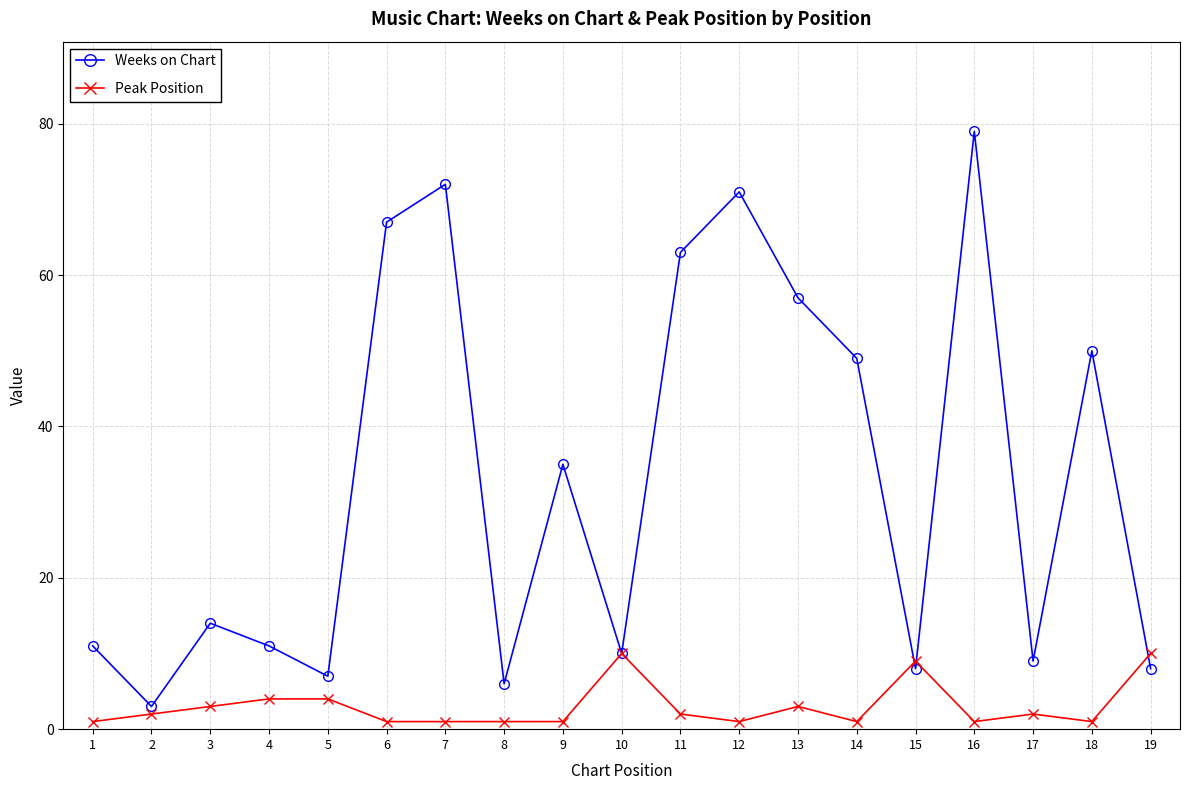

How many categories are shown in the chart?

19